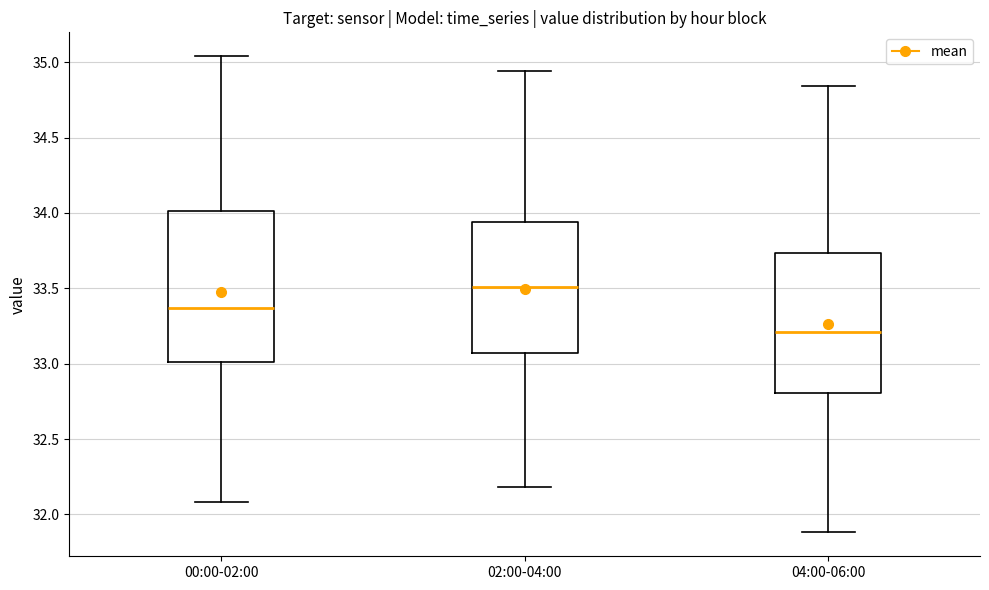

Reading left to right, transcribe this box plot: for each box, give where its median line is, the range the box spans, and where its two whiskers end, as read against the y-axis. The values are not printed on the chart, so give them approximately, as read against the axis.

00:00-02:00: median 33.35, box 33.00 to 34.00, whiskers 32.10 to 35.05
02:00-04:00: median 33.50, box 33.05 to 33.95, whiskers 32.20 to 34.95
04:00-06:00: median 33.20, box 32.80 to 33.75, whiskers 31.90 to 34.85